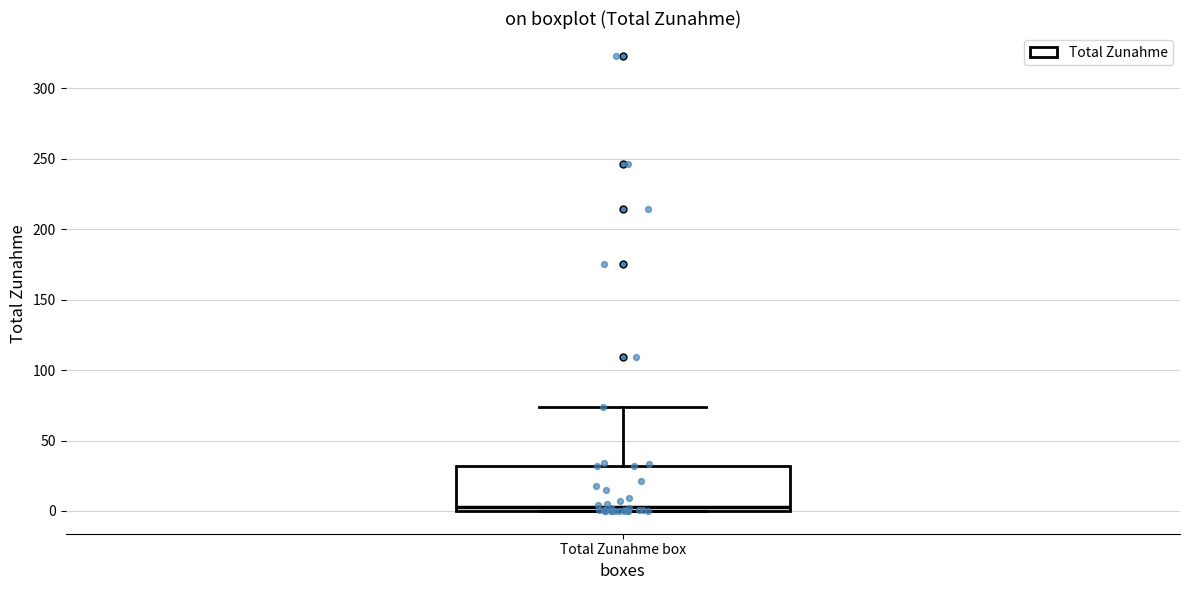

Transcribe this box plot: give where the median line is, the range the box spans, and where the two whiskers end, as read against the y-axis. The values are not printed on the chart, so give them approximately, as read against the axis.

median 5, box 0 to 30, whiskers 0 to 75